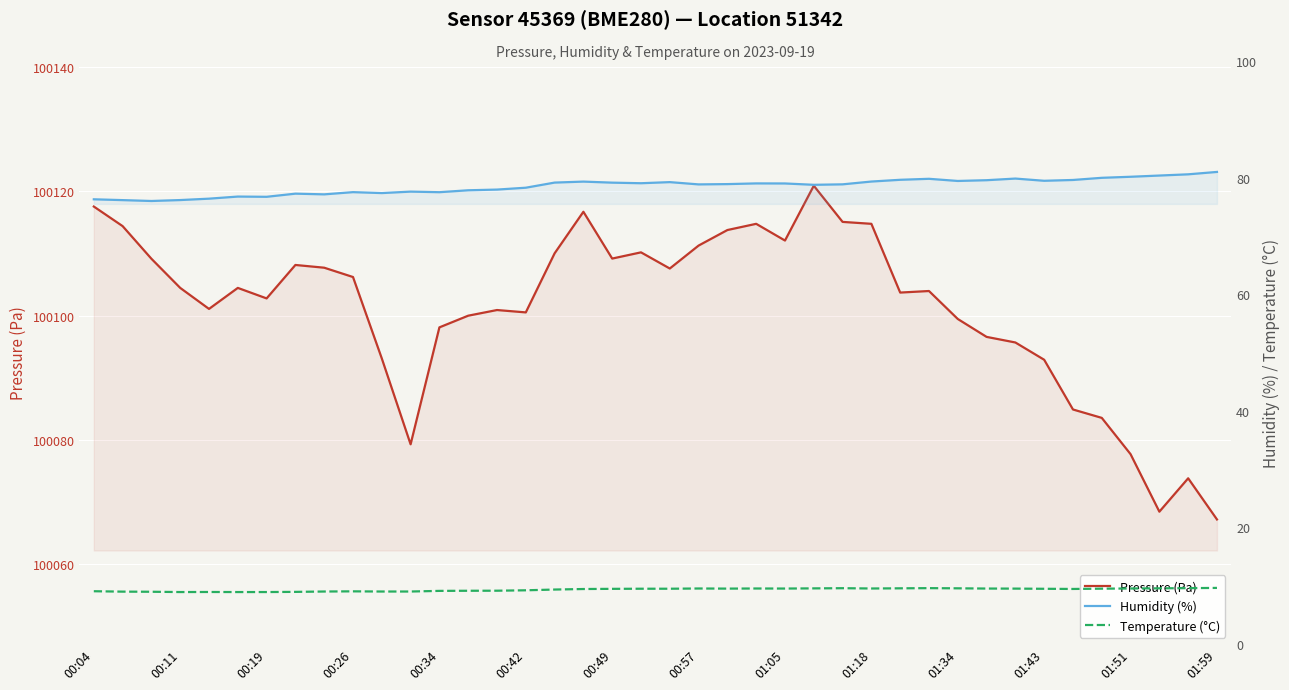

What is the greatest value displayed?

100120.9